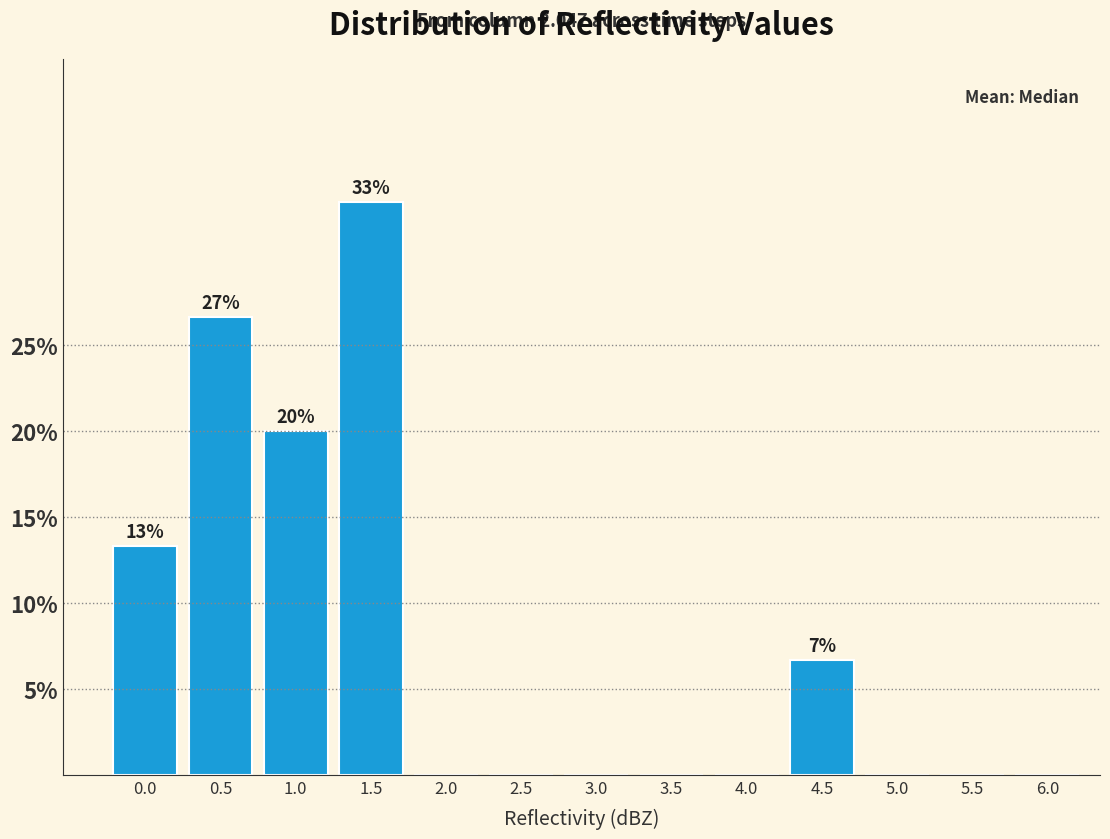

Reading left to right, what are all the values shown in this chart?

0.0=13.3	0.5=26.7	1.0=20.0	1.5=33.3	2.0=0.0	2.5=0.0	3.0=0.0	3.5=0.0	4.0=0.0	4.5=6.7	5.0=0.0	5.5=0.0	6.0=0.0